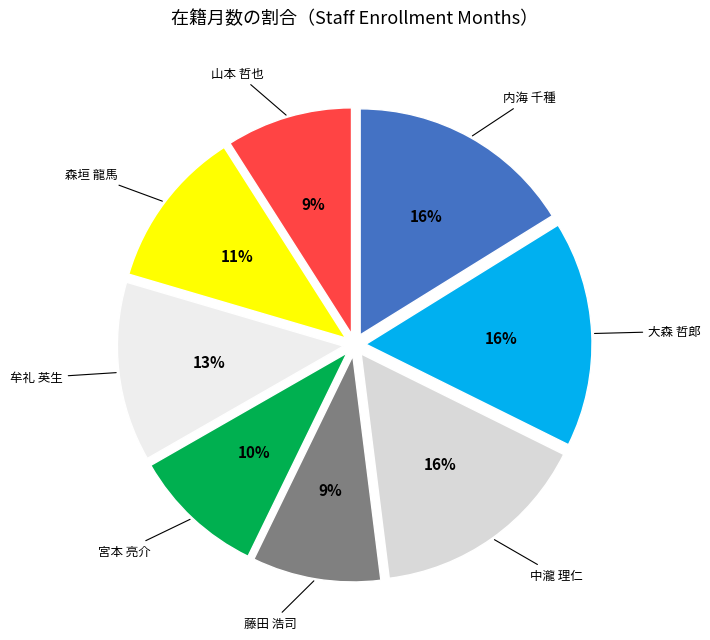

What is the smallest slice in the pie chart?

山本 哲也